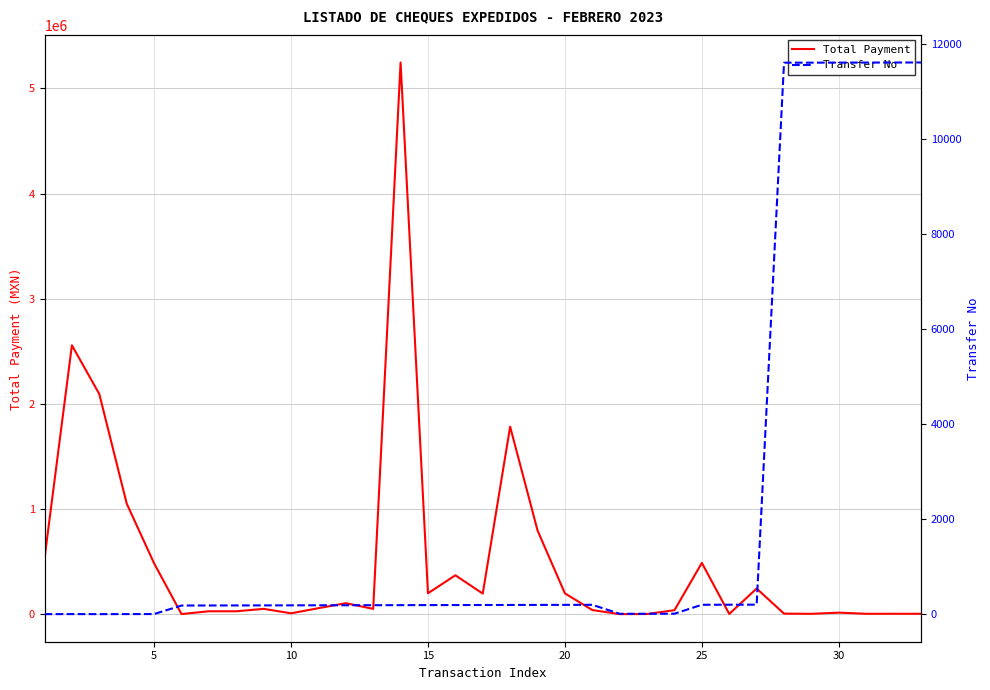

True or false: Total Payment and Transfer No cross at least once.

True